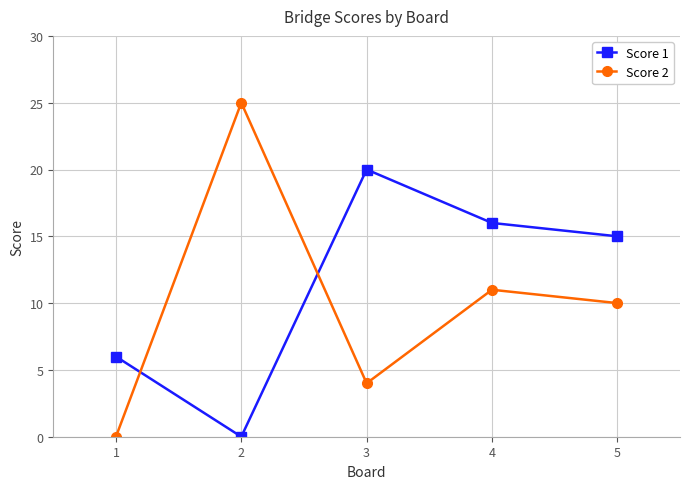

What is the sum of the Score 2 values at 1 and 3?

4